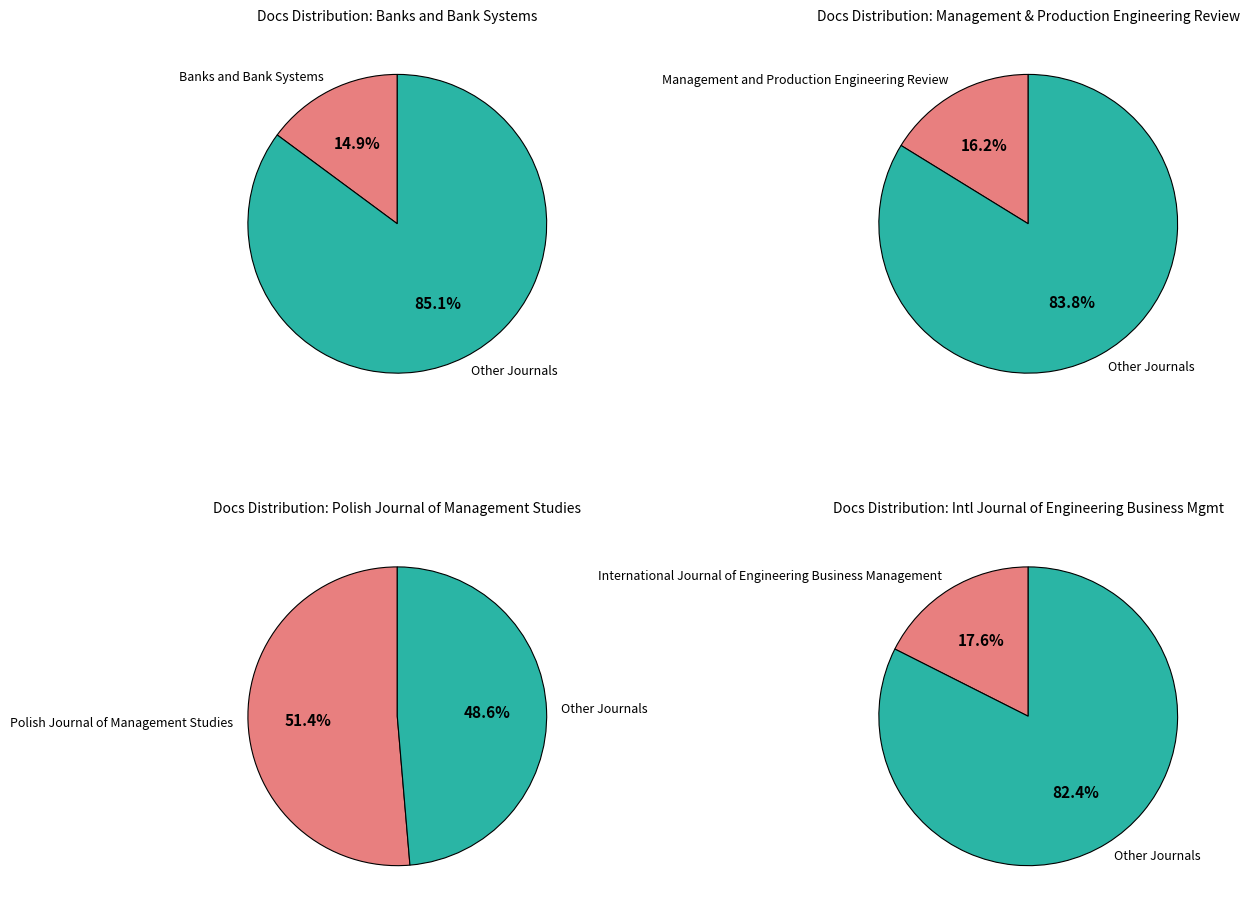

To the nearest percent, what is the difference between the Banks and Bank Systems and Management and Production Engineering Review slice percentages?

1%